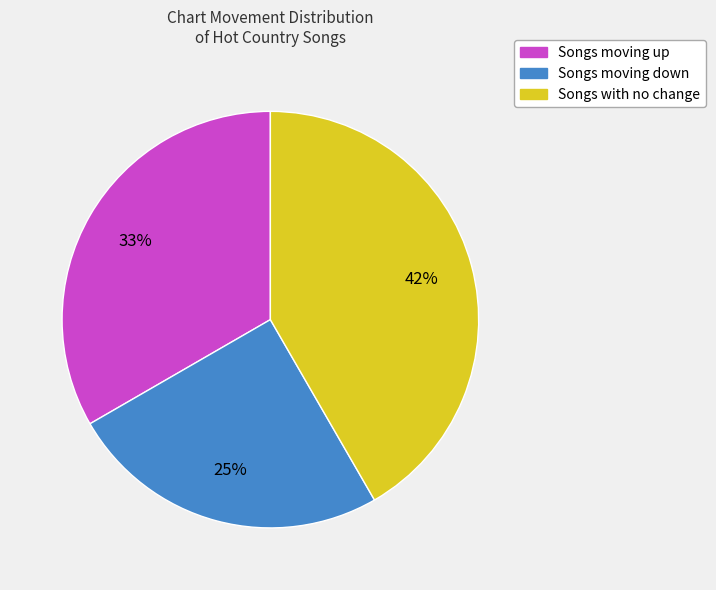

Is there any slice that represents more than half of the pie?

No